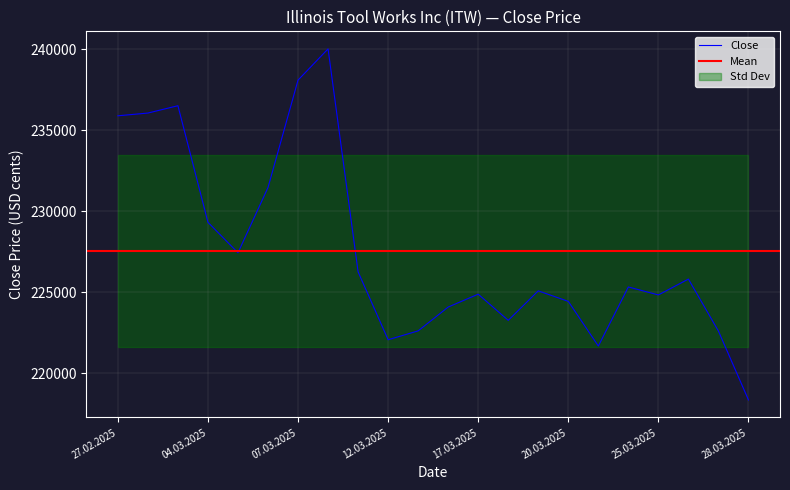

How many interior local valleys (lower than both neighbors) does the data have?

5